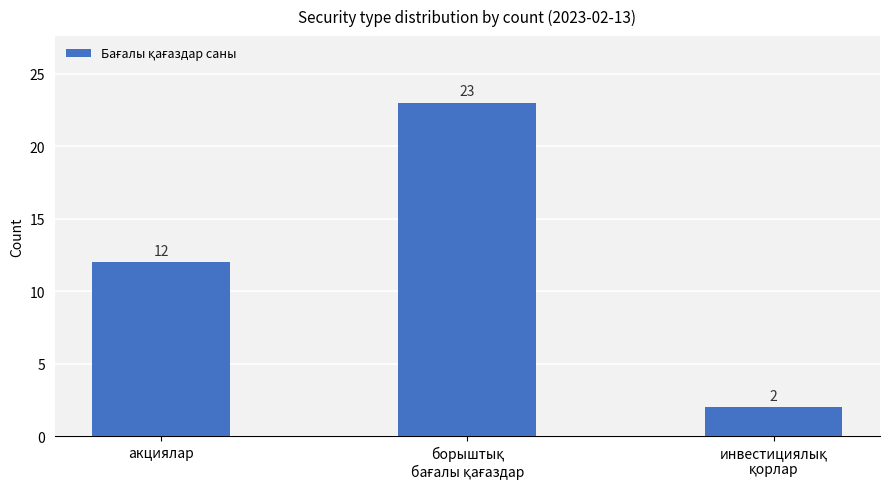

Reading left to right, transcribe all the data shown in this chart.

12	23	2